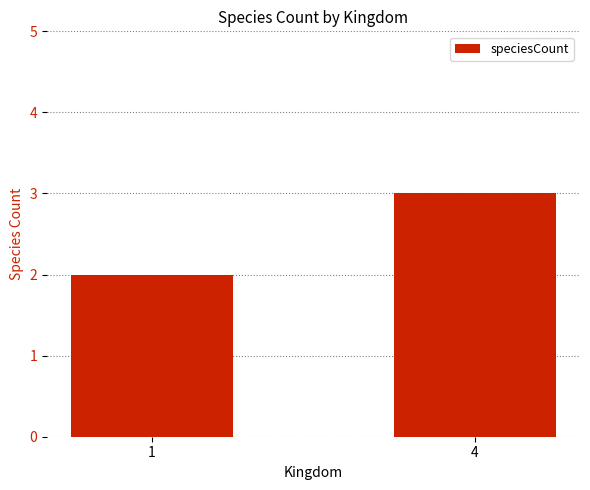

Reading left to right, list all the values displayed in this chart.

2	3